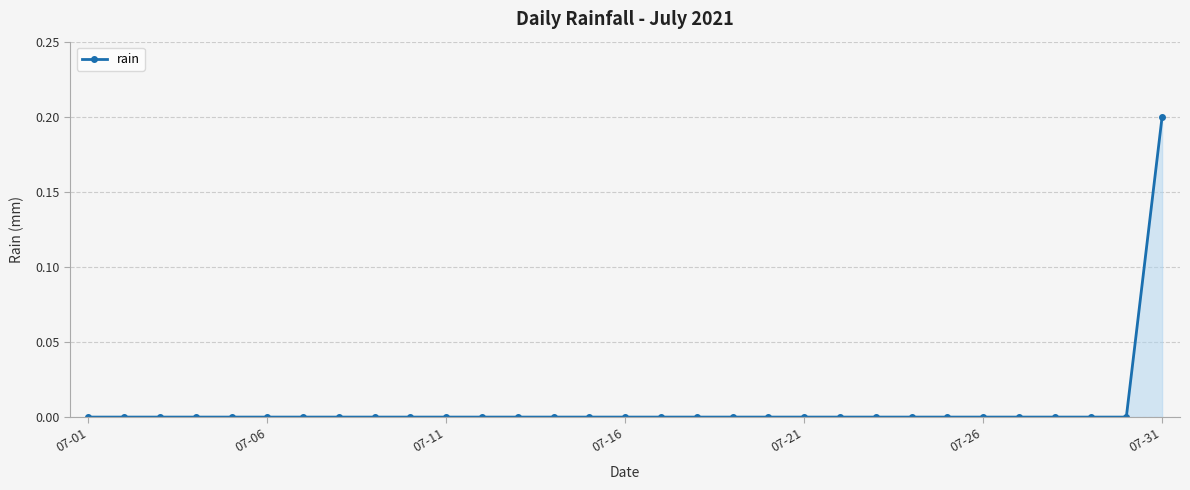

How many lines are shown in the chart?

1